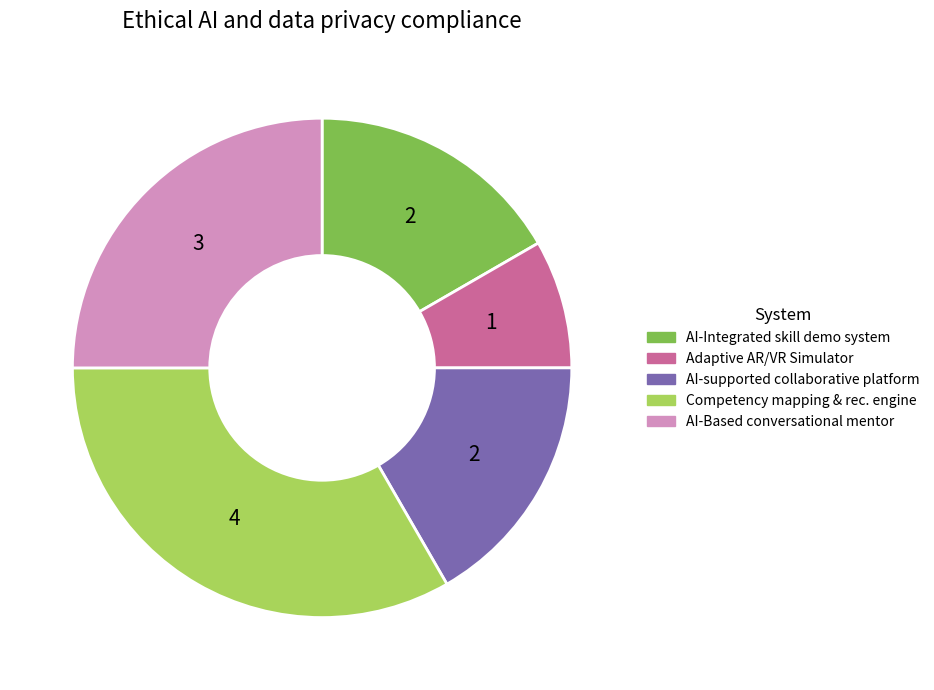

Is there a majority slice in this chart?

No